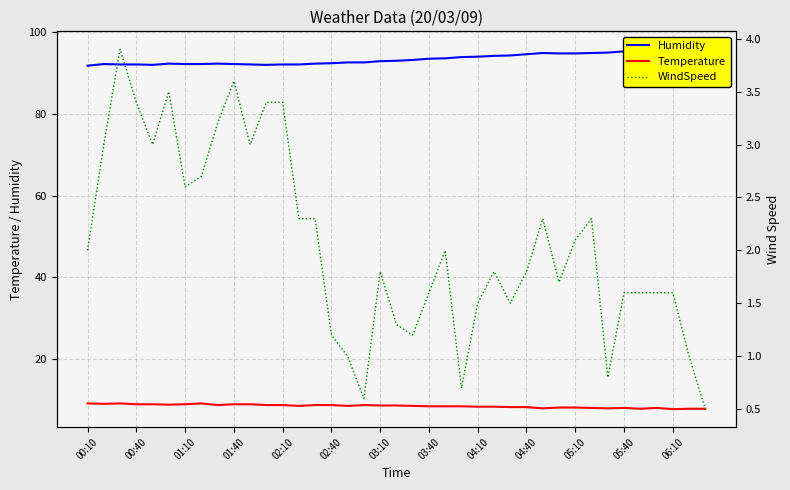

True or false: Humidity has more than 2 interior local peaks.

True